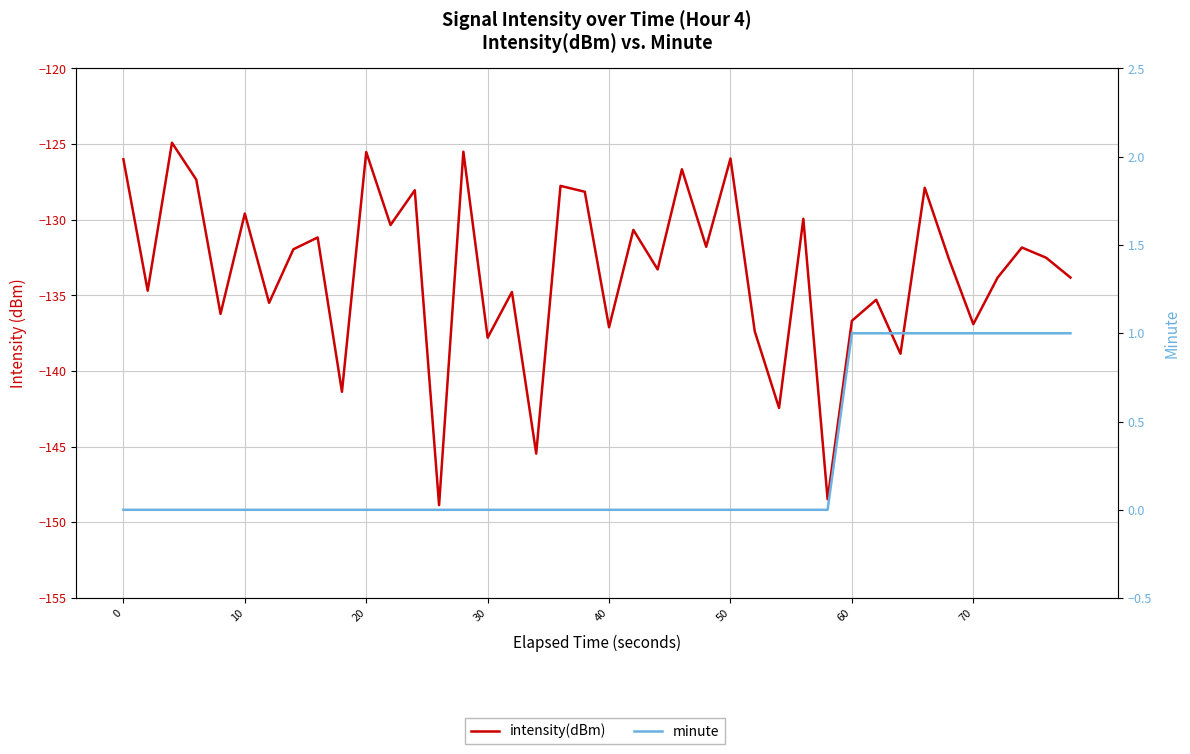

What are all the series names shown in the legend?

intensity(dBm), minute